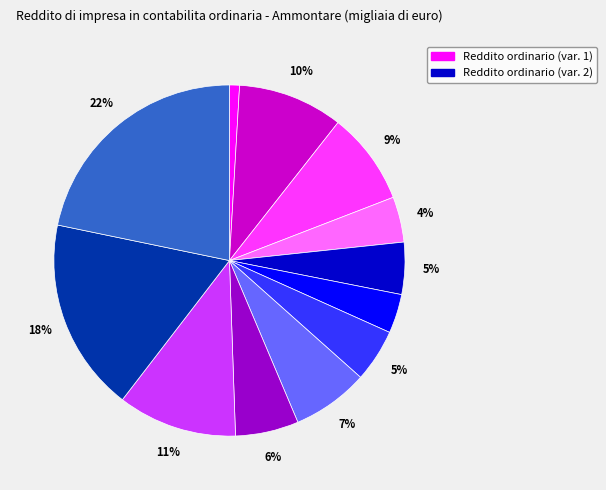

To the nearest percent, what is the difference between the largest and smallest slice percentages?

21%